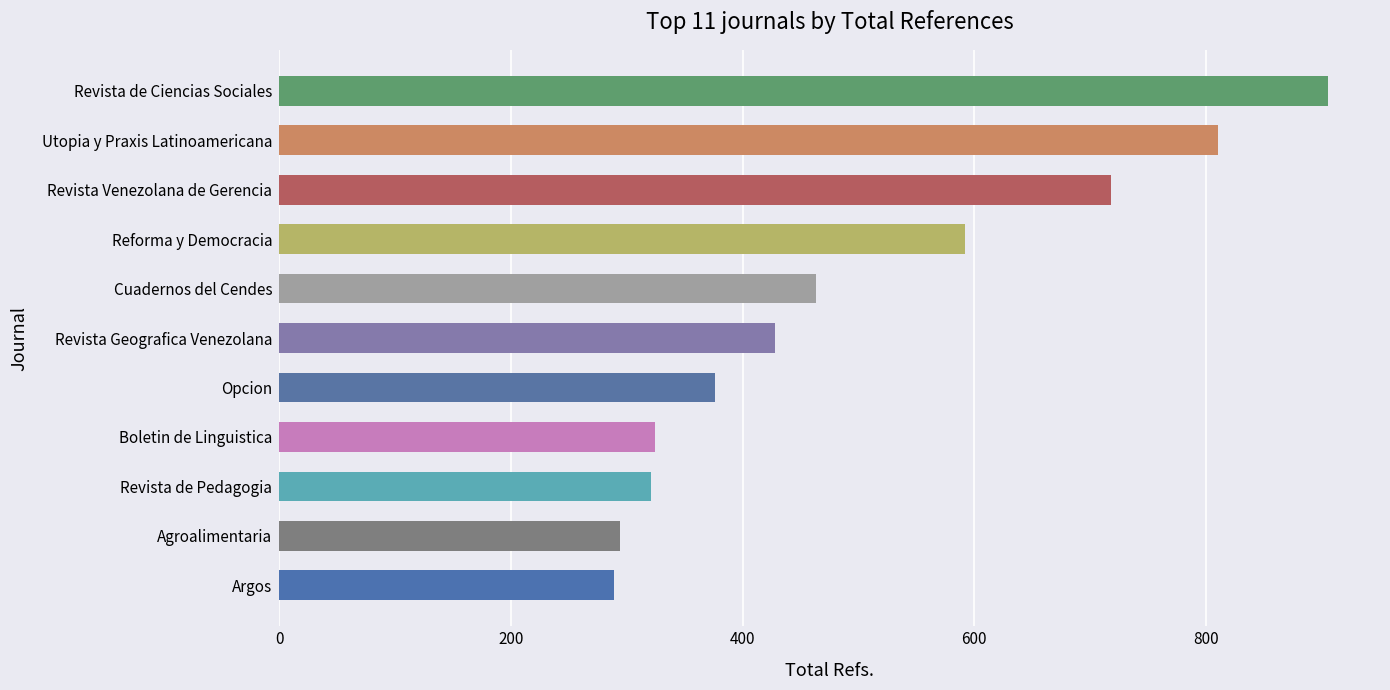

The value at Revista de Pedagogia is 435. True or false?

False